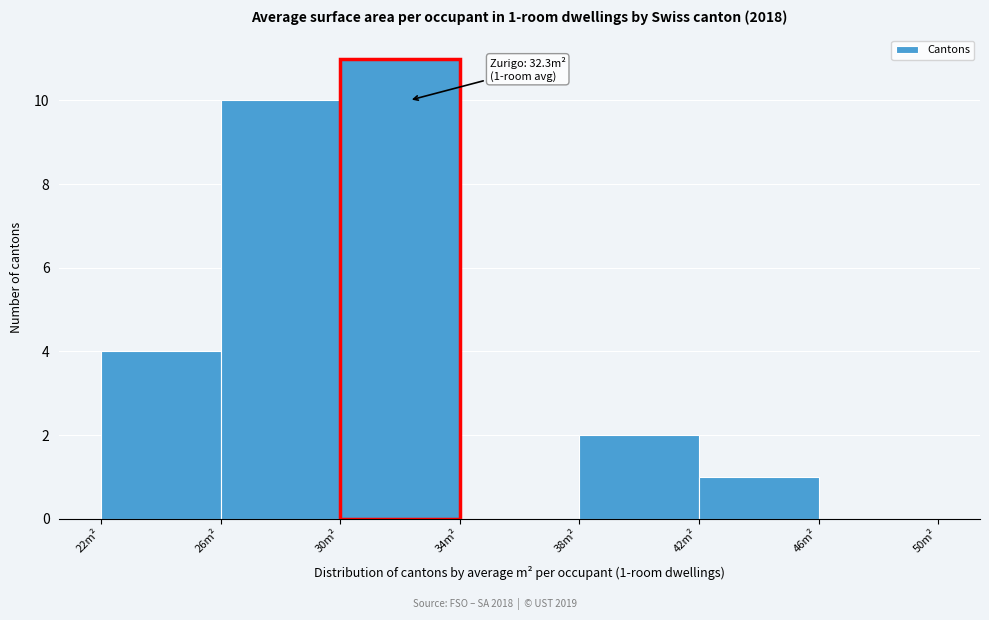

Which range on the x-axis has the tallest bar?

30 to 34